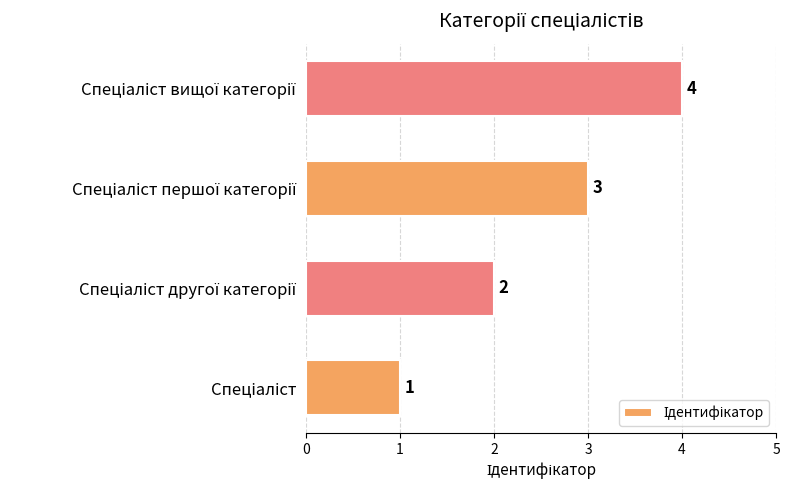

What is the greatest value displayed?

4